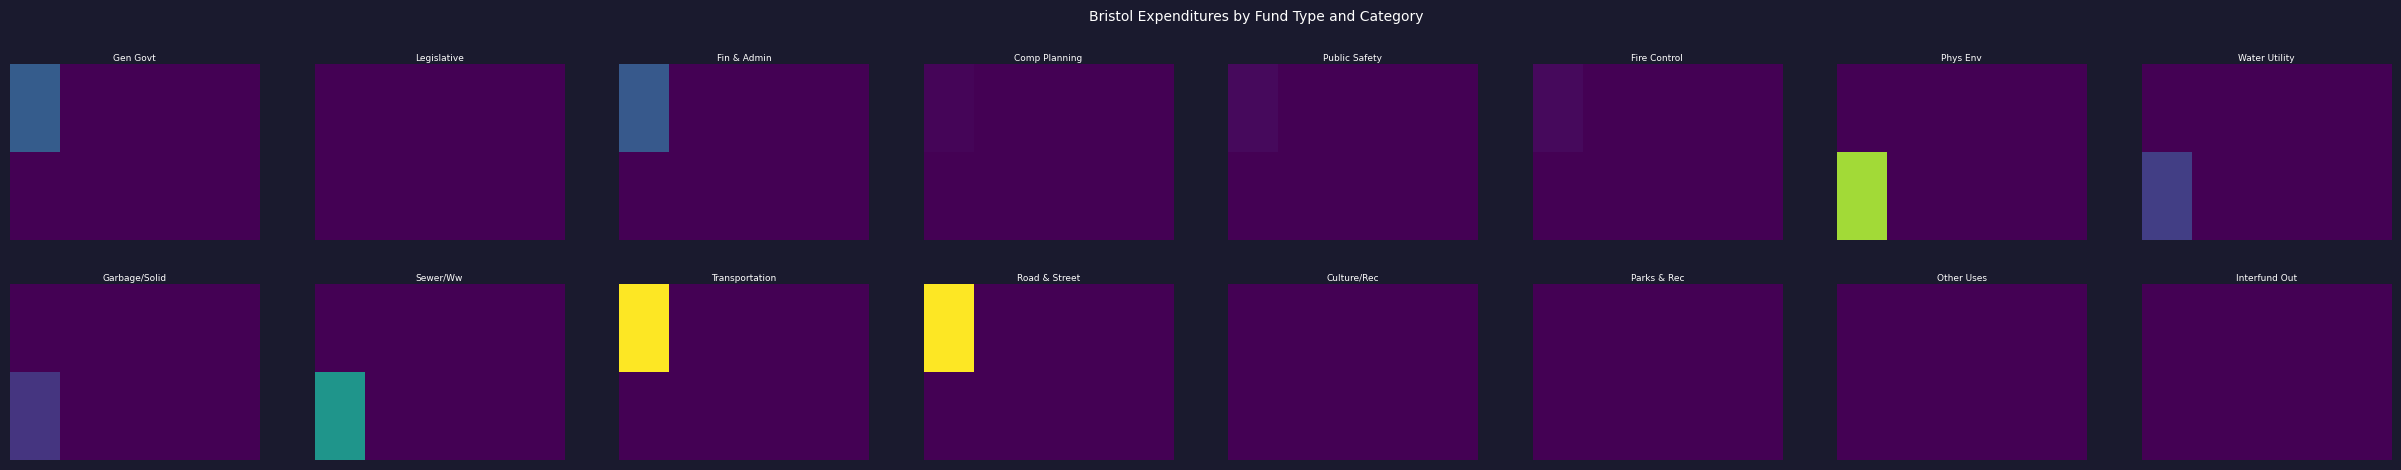

How many distinct data groups are displayed?

2